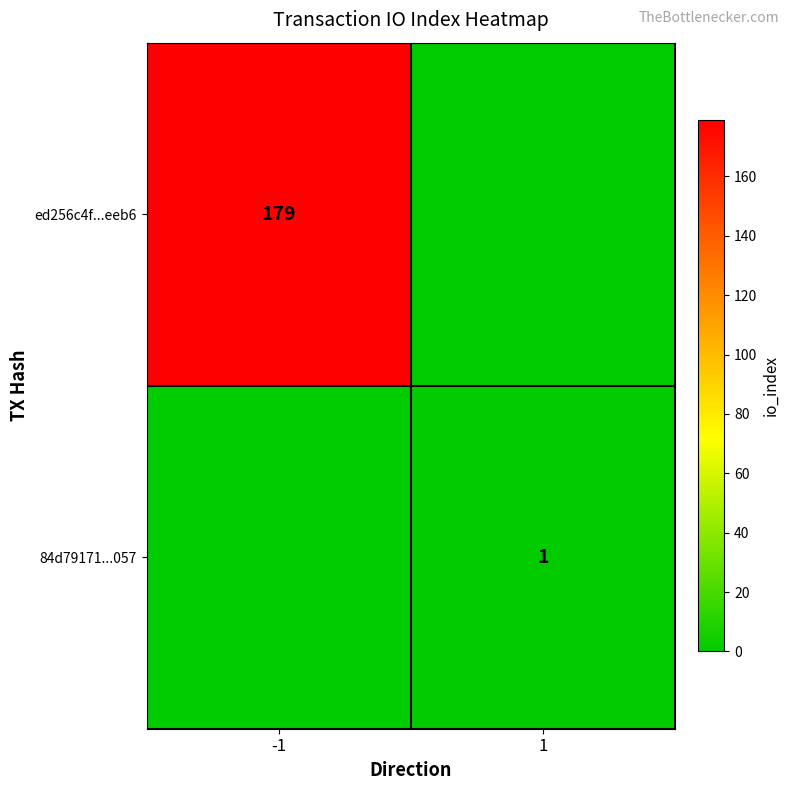

The value of 84d79171...057 at 1 is 1. True or false?

True